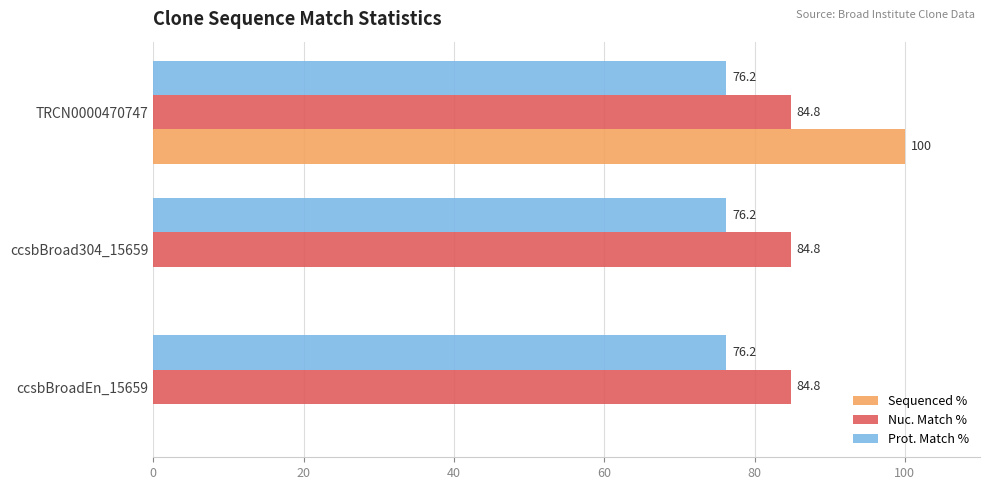

What is the sum of all Nuc. Match % values?

254.4